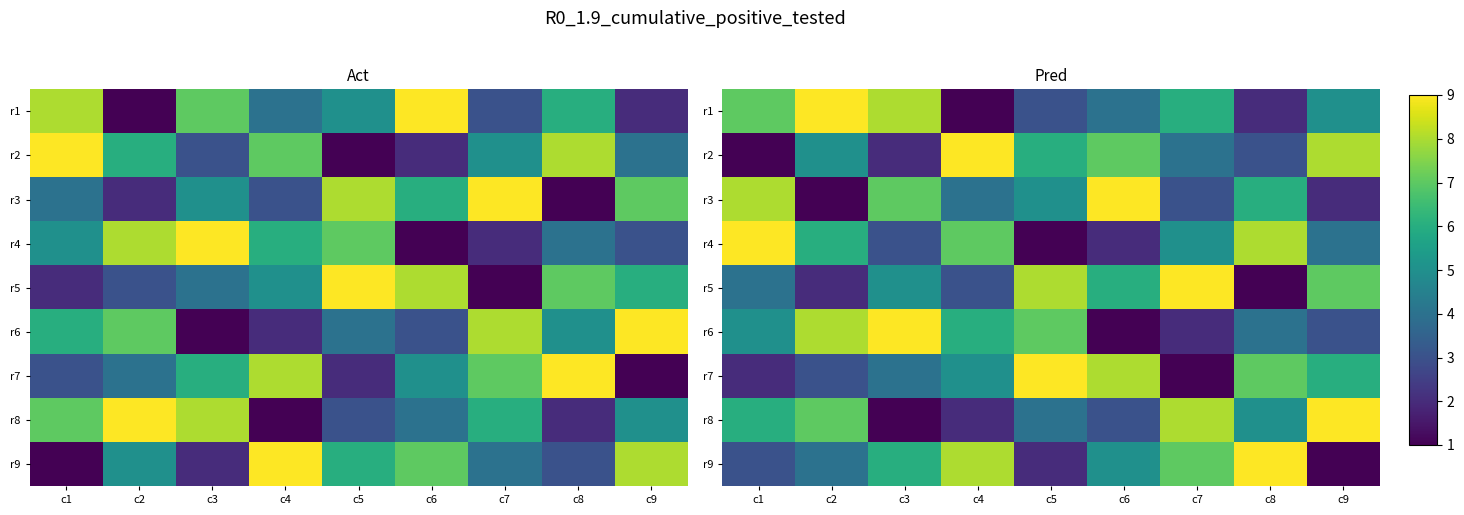

The value of r8 at c1 is 8. True or false?

False